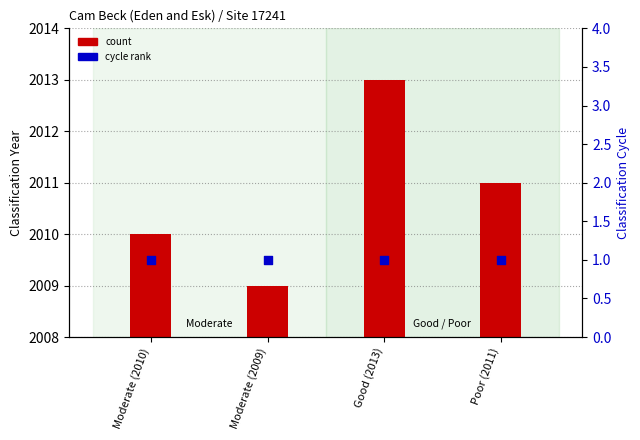

At how many categories does at least one series exceed 1008?

4